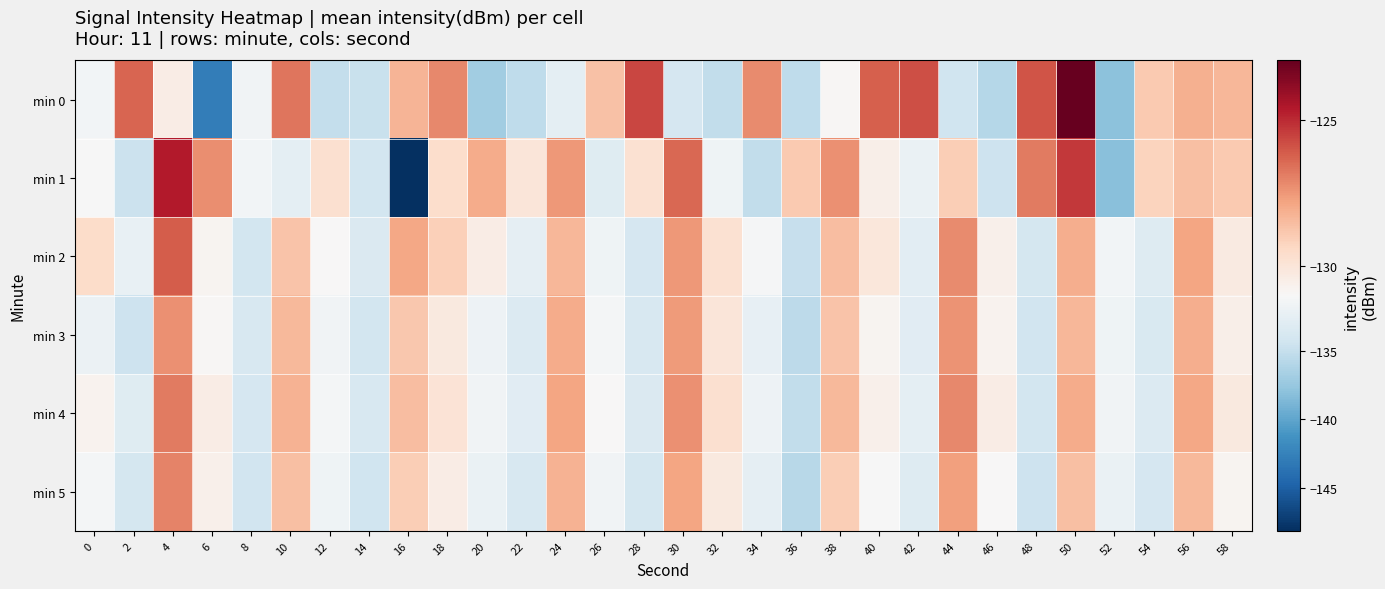

At 2, list the series in order from largest to smallest.

min 0, min 2, min 4, min 5, min 3, min 1